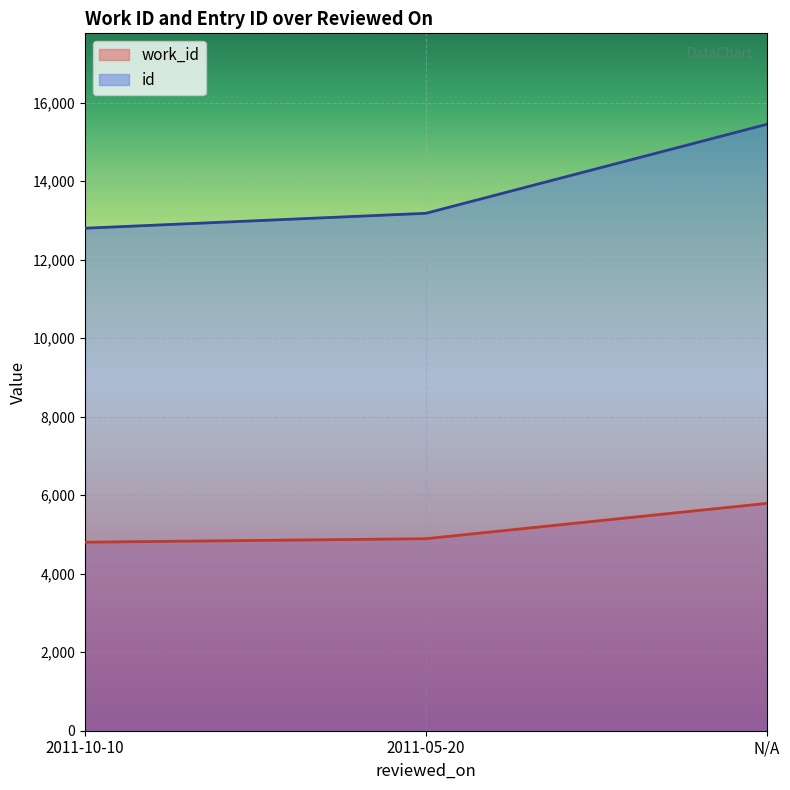

What is the label of the 3rd point from the right?

2011-10-10